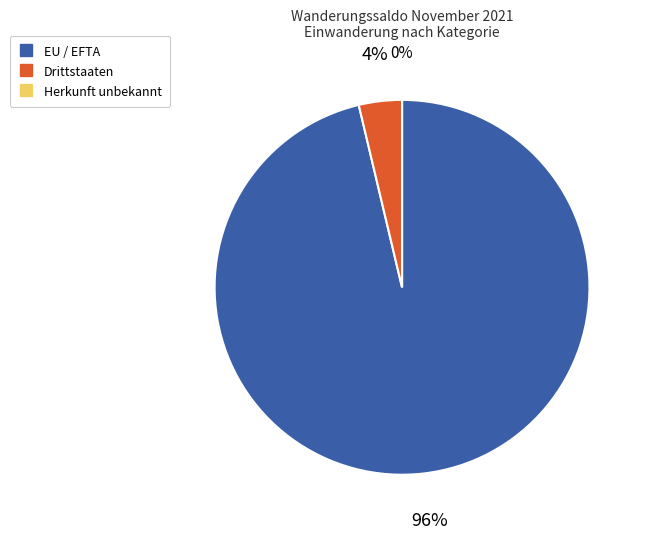

Do Herkunft unbekannt and EU / EFTA together represent more than half of the pie?

Yes